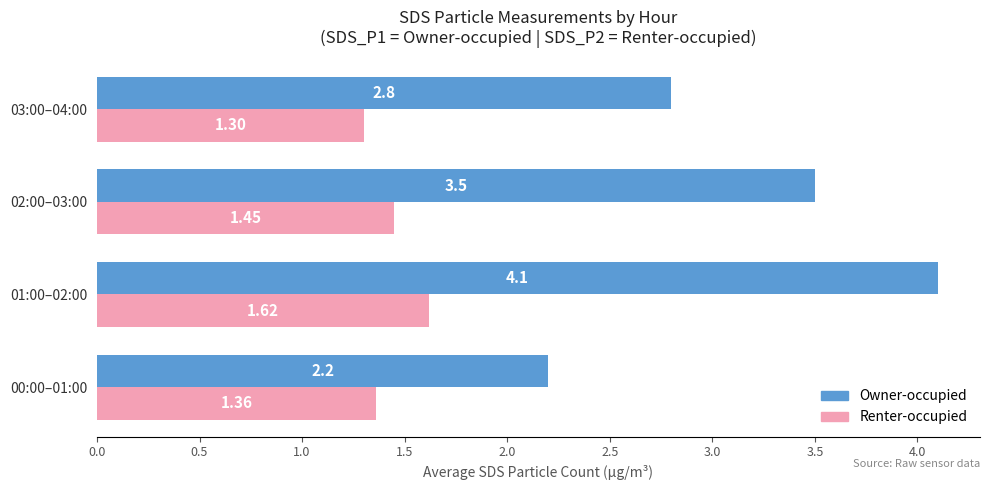

Rank the series at 01:00–02:00 from lowest to highest value.

Renter-occupied, Owner-occupied